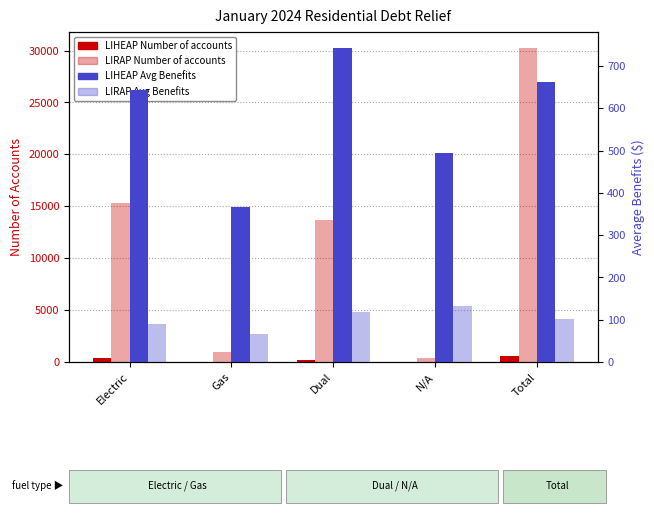

At which category is the sum across all series the highest?

Total